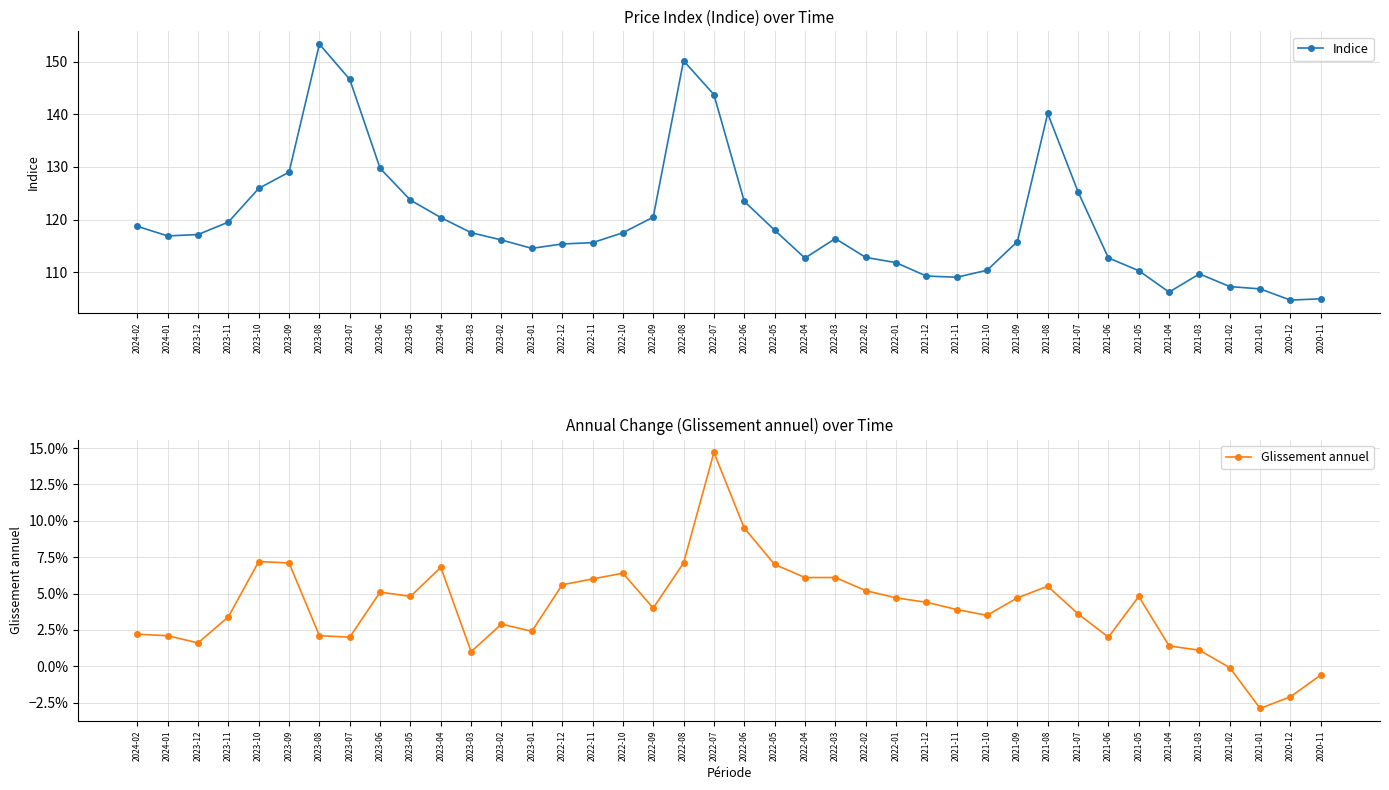

What is the difference between the maximum and minimum values in the Indice series?

48.6